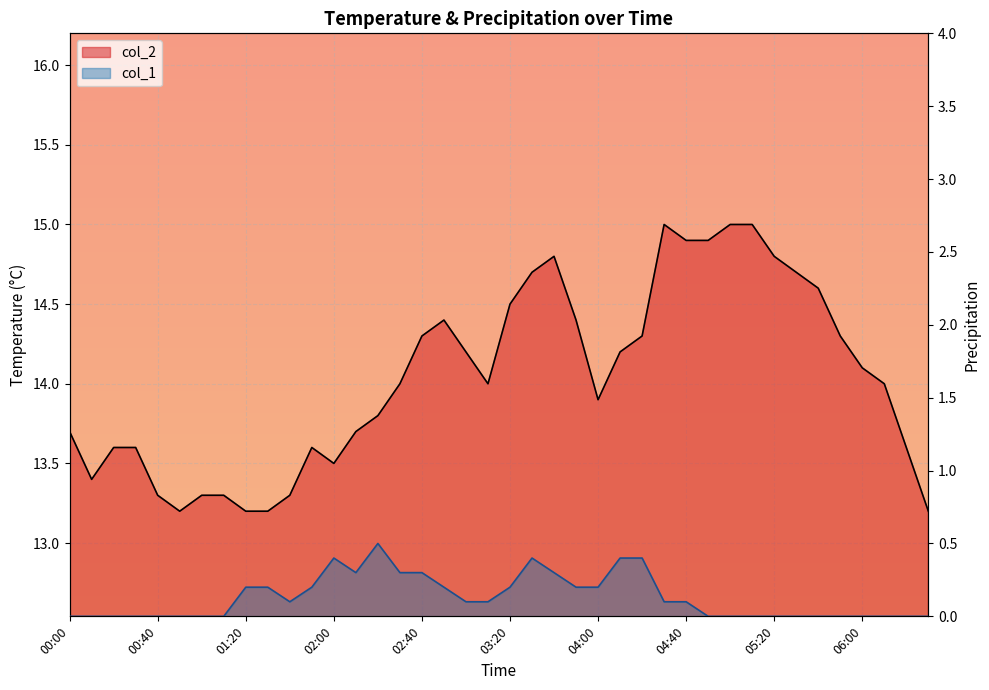

Rank the categories by col_1 value from lowest to highest.

00:00, 00:10, 00:20, 00:30, 00:40, 00:50, 01:00, 01:10, 04:50, 05:00, 05:10, 05:20, 05:30, 05:40, 05:50, 06:00, 06:10, 06:20, 06:30, 01:40, 03:00, 03:10, 04:30, 04:40, 01:20, 01:30, 01:50, 02:50, 03:20, 03:50, 04:00, 02:10, 02:30, 02:40, 03:40, 02:00, 03:30, 04:10, 04:20, 02:20